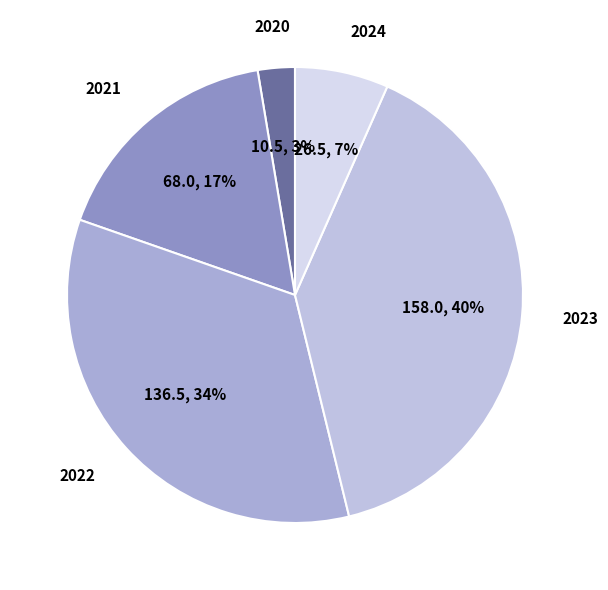

Combined, do 2022 and 2021 account for over 50%?

Yes